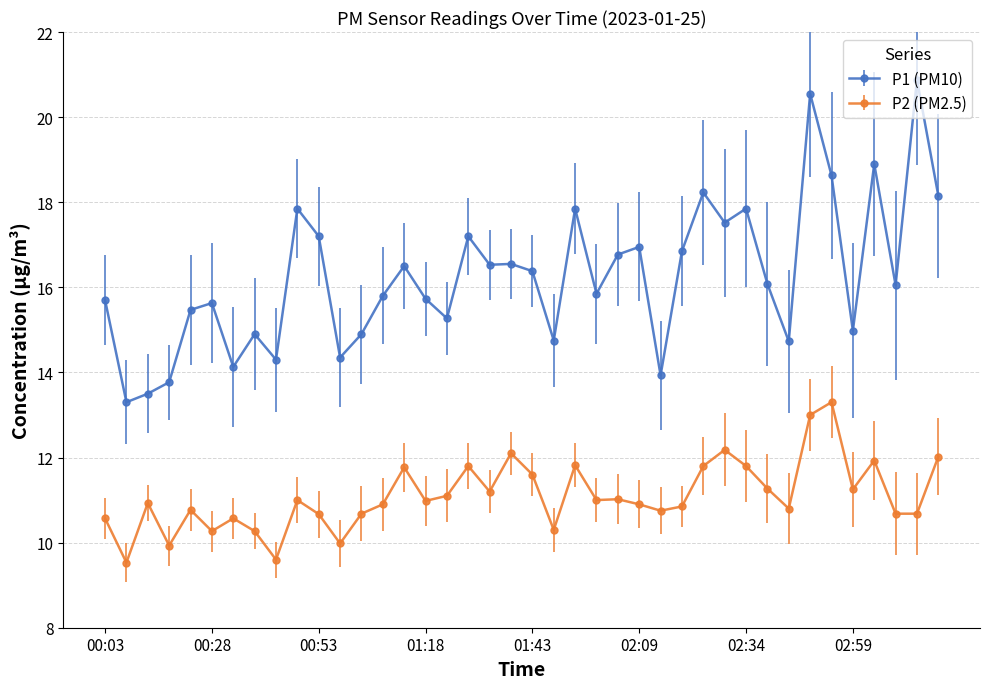

Does the chart have visible grid lines?

Yes